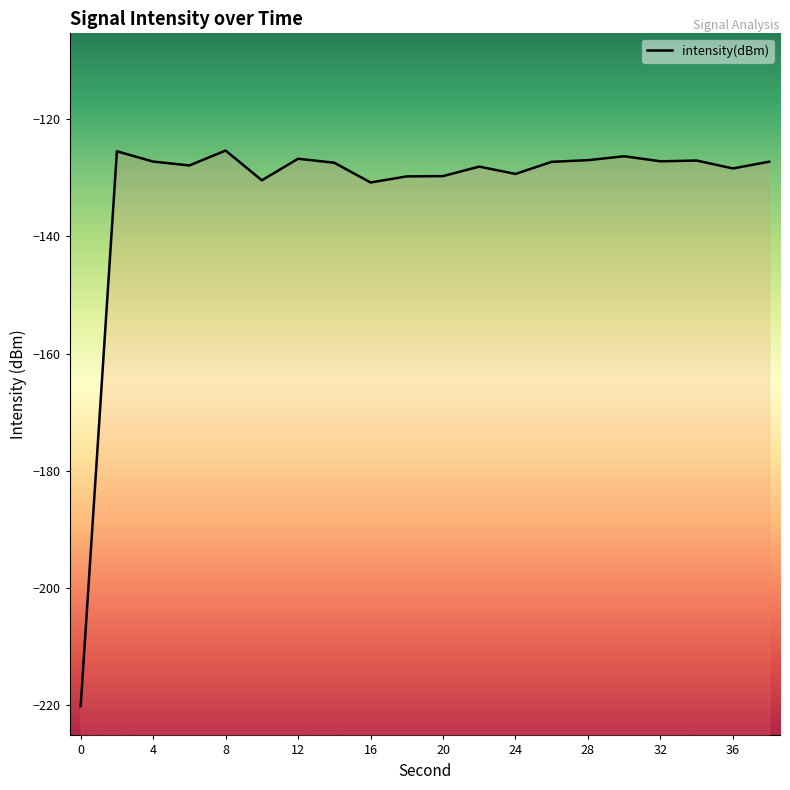

What is the maximum value shown in the chart?

-125.3